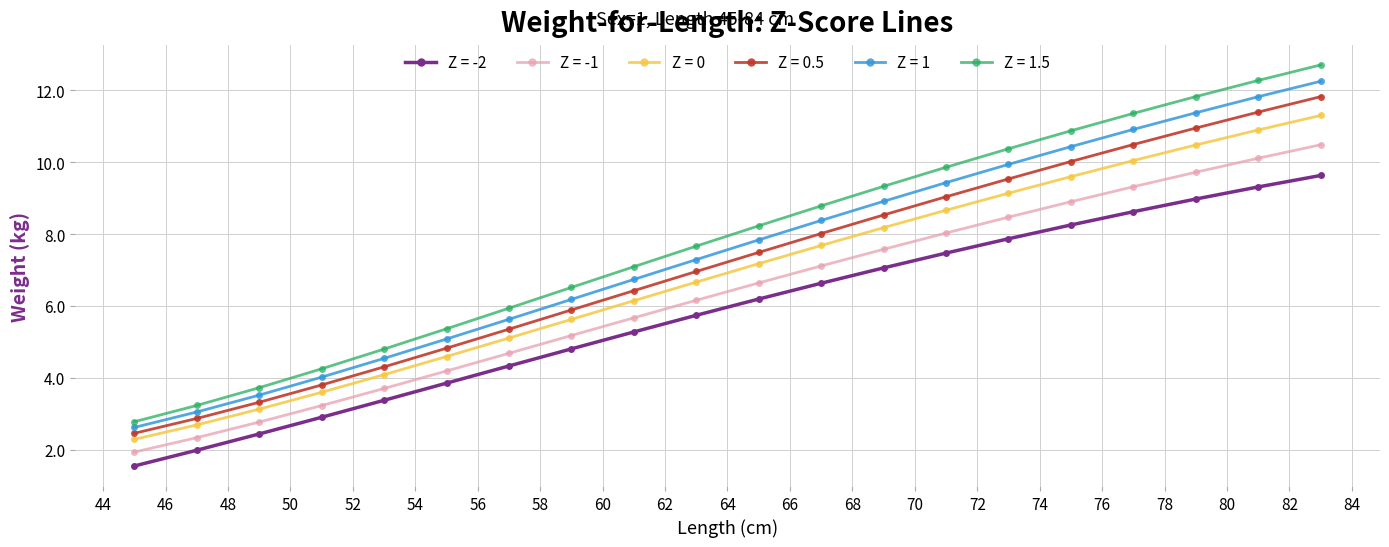

What is the value of the Z = 1.5 point at the 15th from the left?

10.4